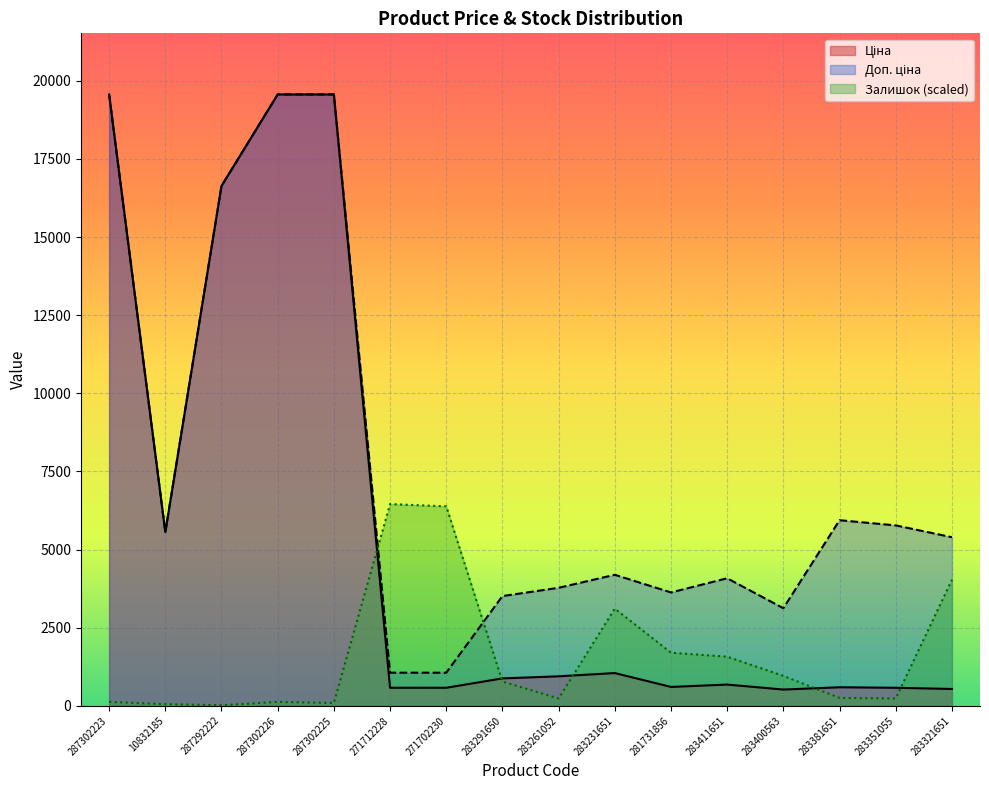

Reading right to left, transcribe all the data shown in this chart.

Ціна: 283321651=539.6	283351055=577.4	283381651=594.0	283400563=520.6	283411651=680.4	281731856=604.6	283231651=1048.4	283261052=944.2	283291650=878.0	271702230=578.1	271712228=578.1	287302225=19564.9	287302226=19564.9	287292222=16636.8	10832185=5560.3	287302223=19564.9
Доп. ціна: 283321651=5395.7	283351055=5774.3	283381651=5940.0	283400563=3123.8	283411651=4082.3	281731856=3627.9	283231651=4193.5	283261052=3777.0	283291650=3511.9	271702230=1060.0	271712228=1060.0	287302225=19564.9	287302226=19564.9	287292222=16636.8	10832185=5560.3	287302223=19564.9
Залишок: 283321651=4033.0	283351055=235.1	283381651=253.2	283400563=958.5	283411651=1573.4	281731856=1700.0	283231651=3110.7	283261052=235.1	283291650=777.7	271702230=6384.1	271712228=6456.4	287302225=90.4	287302226=126.6	287292222=18.1	10832185=54.3	287302223=126.6